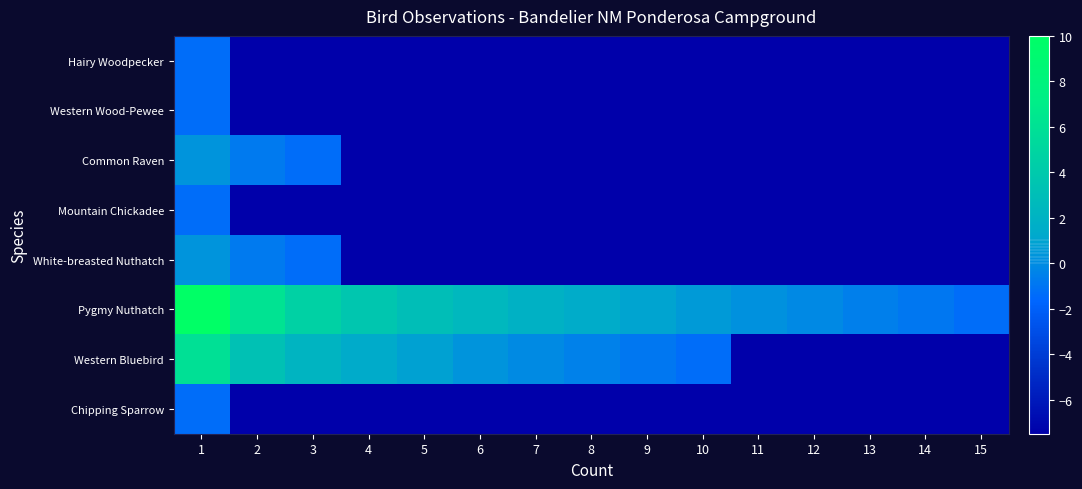

Rank the series at 11 from lowest to highest value.

Hairy Woodpecker, Western Wood-Pewee, Common Raven, Mountain Chickadee, White-breasted Nuthatch, Western Bluebird, Chipping Sparrow, Pygmy Nuthatch